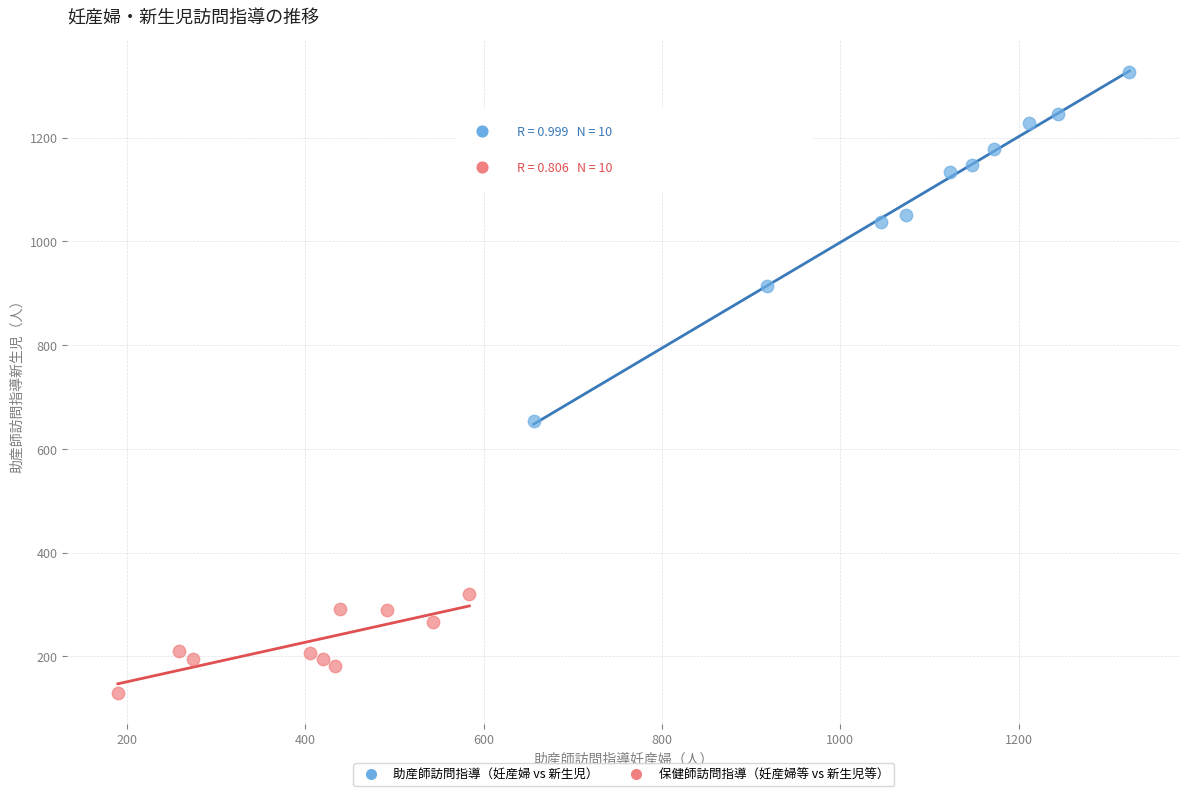

What are all the series names shown in the legend?

助産師訪問指導（妊産婦 vs 新生児）, 保健師訪問指導（妊産婦等 vs 新生児等）